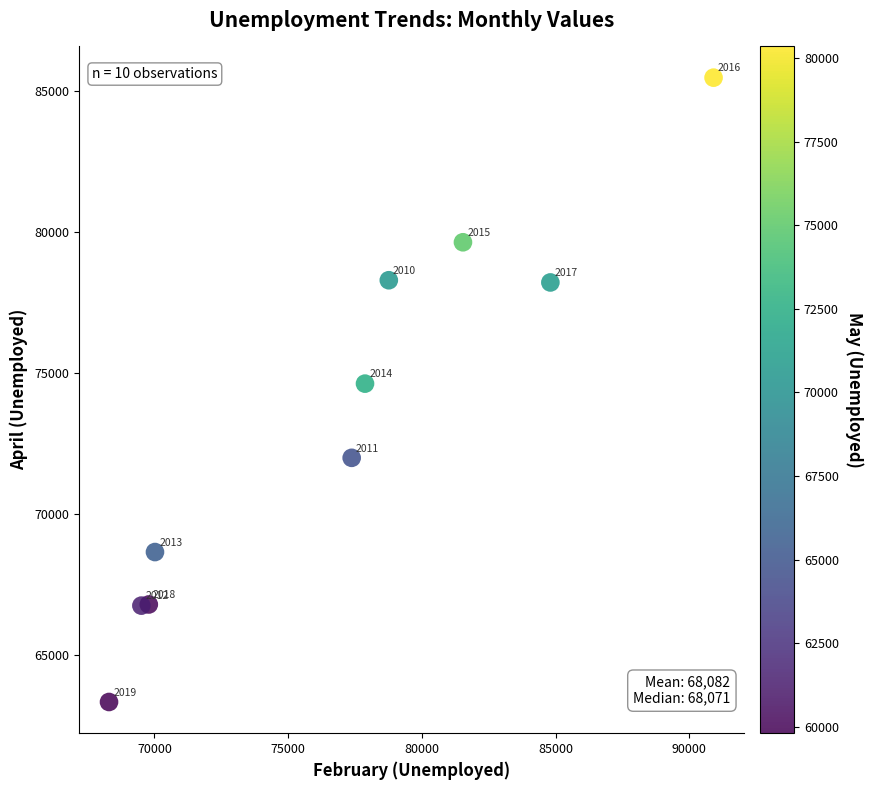

What Y value in the scatter plot is closest to 74405?

74625